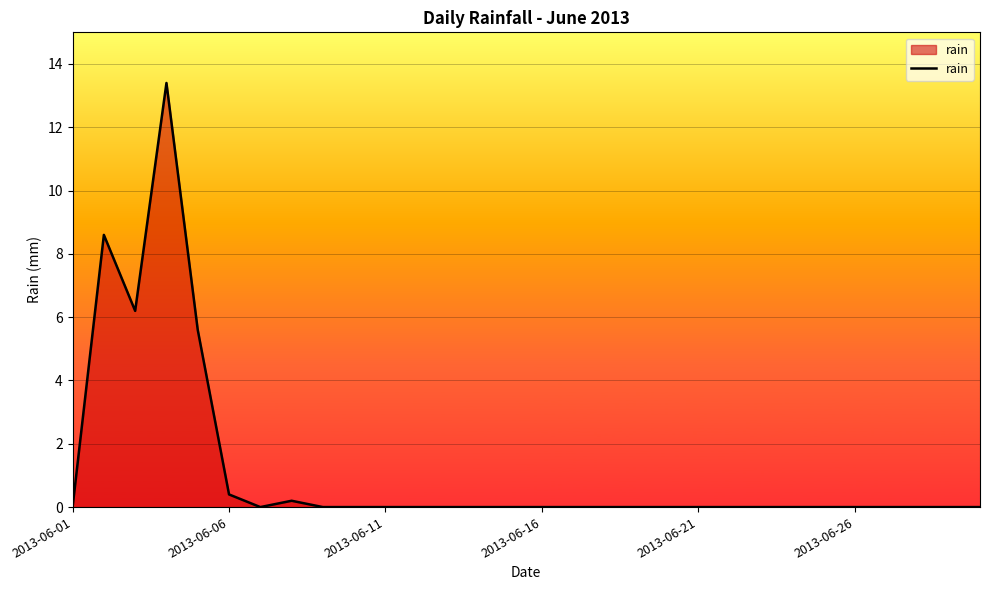

What is the difference between the maximum and minimum values?

13.4